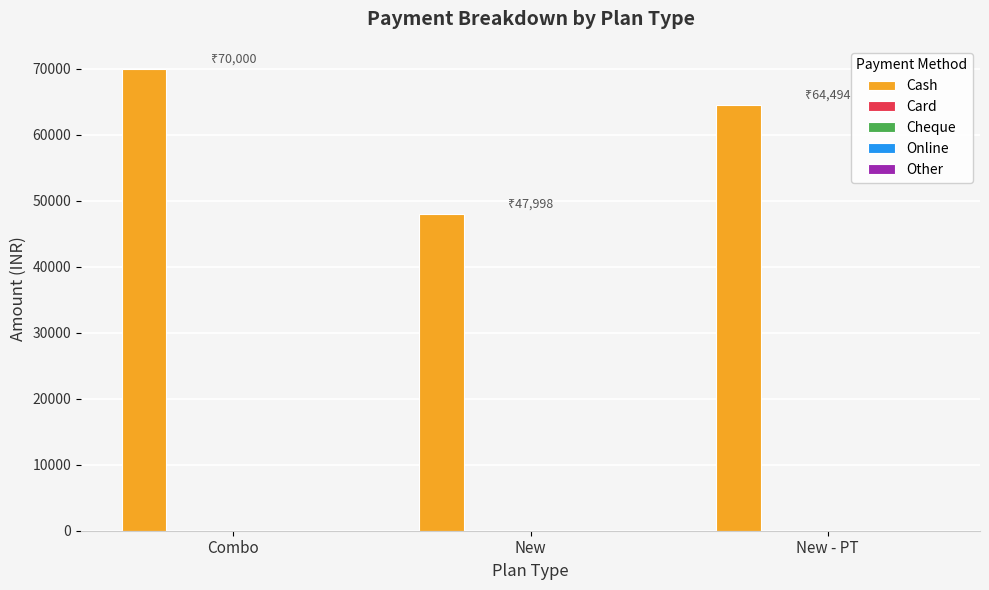

What is the difference between the maximum and minimum values?

22002